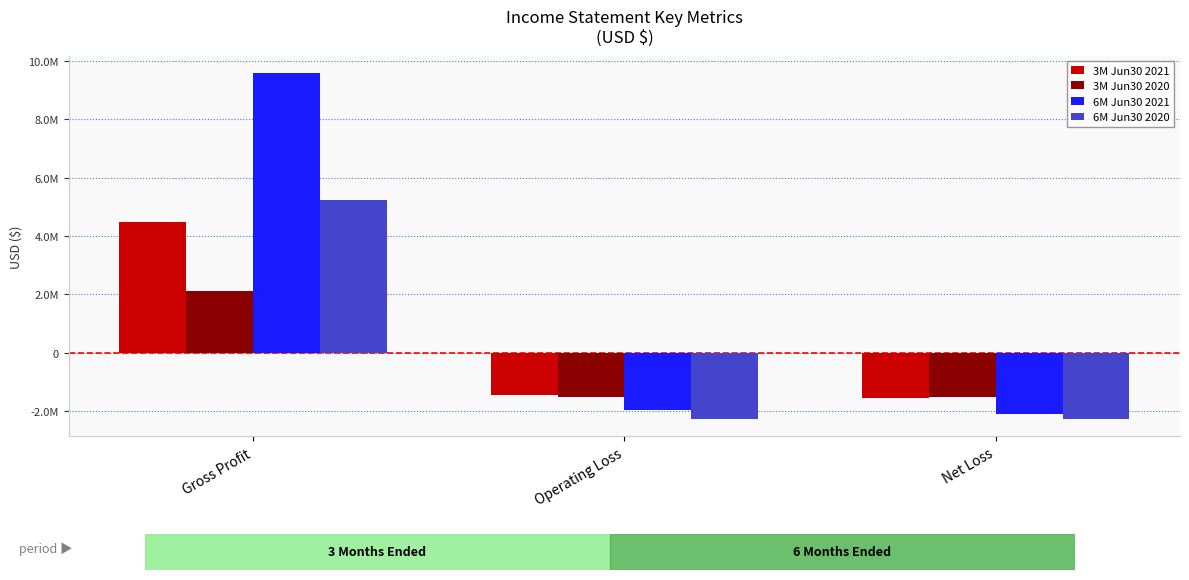

The 3M Jun30 2021 series shows -1444380 at Operating Loss. True or false?

True